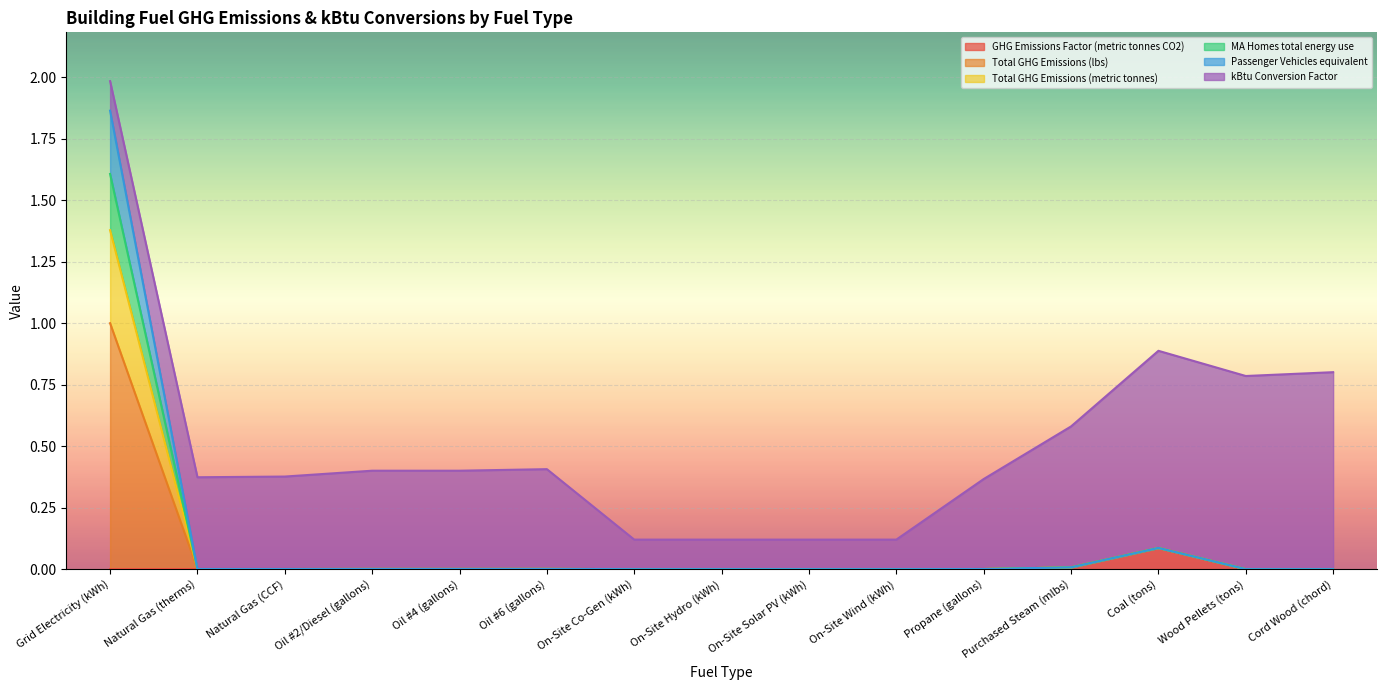

The value of GHG Emissions Factor (metric tonnes CO2) at Propane (gallons) is 0.0. True or false?

False